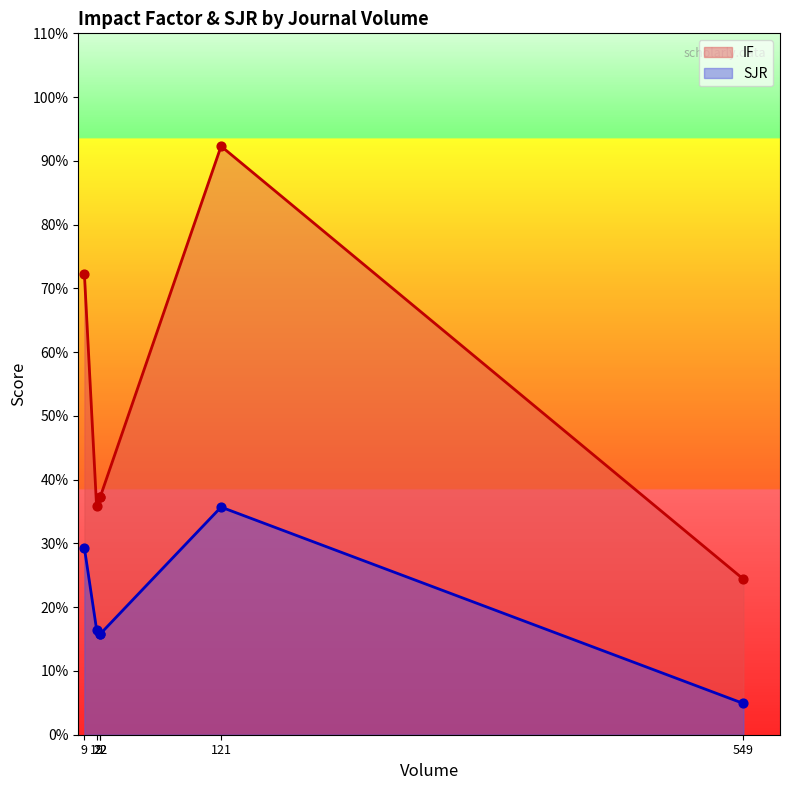

What are all the series names shown in the legend?

IF, SJR